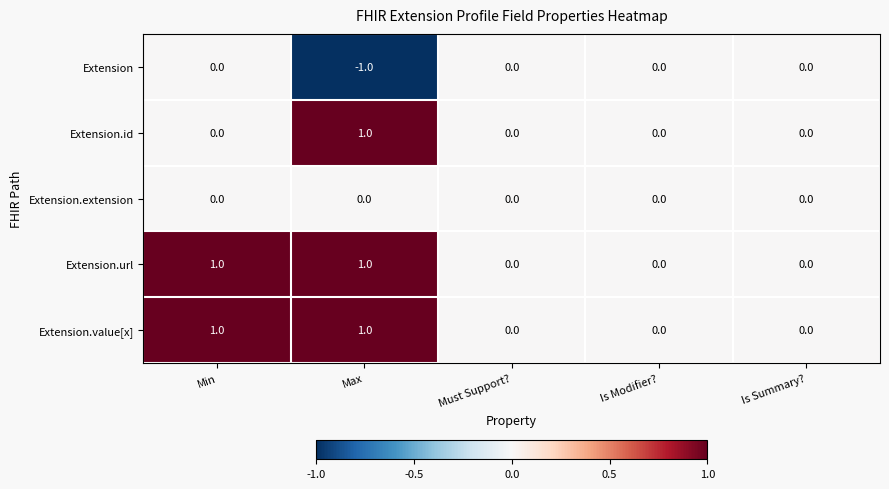

Which category has the highest value in the Extension.id series?

Max